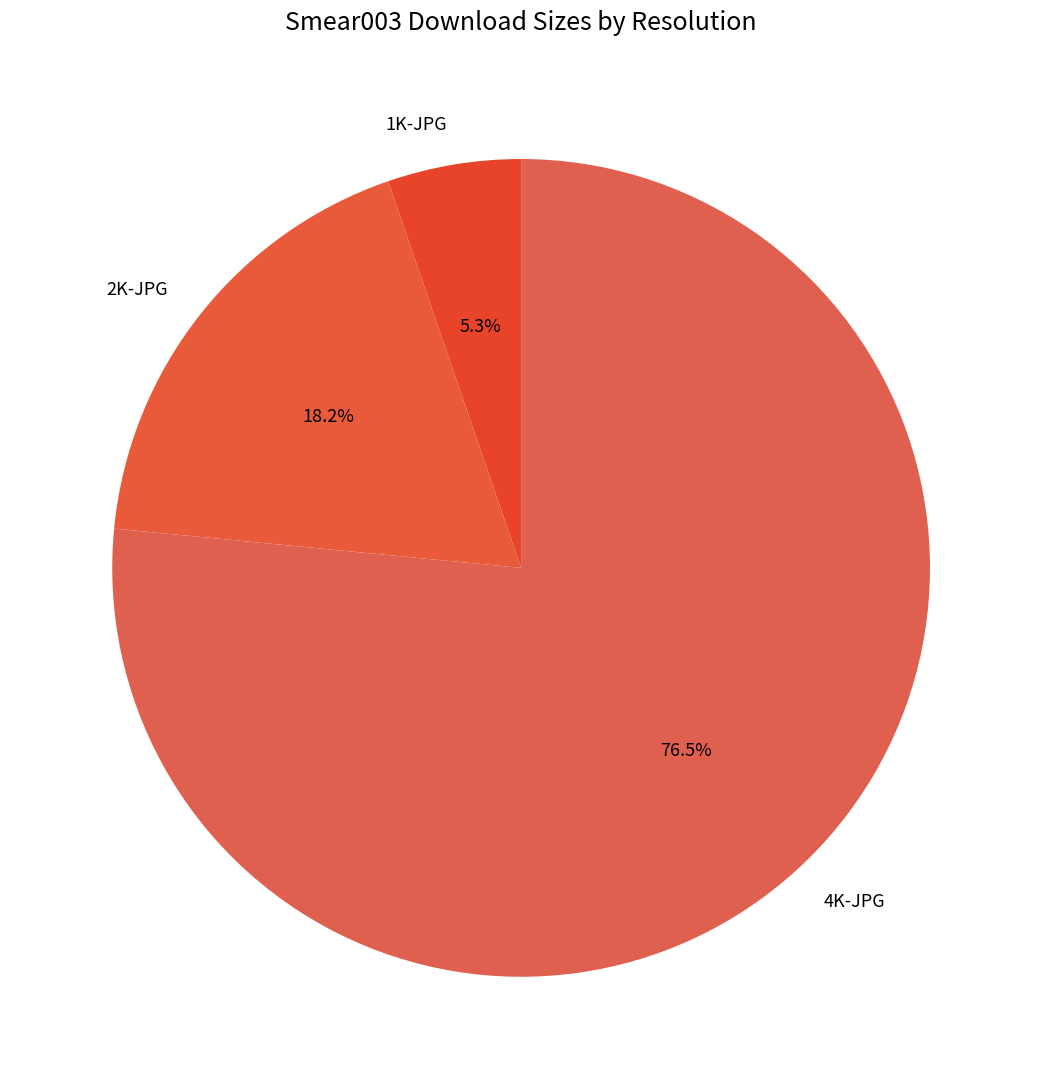

To the nearest percent, what is the difference between the largest and smallest slice percentages?

71%